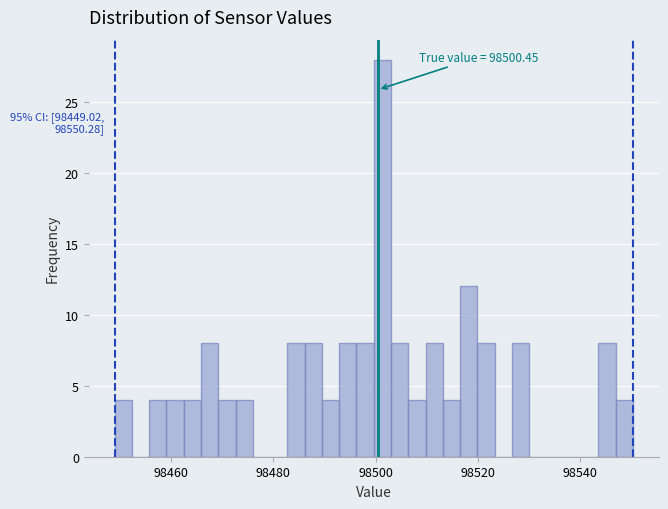

Around what value on the x-axis is the tallest bar? Give the approximate position of its centre, as read against the axis.

98502